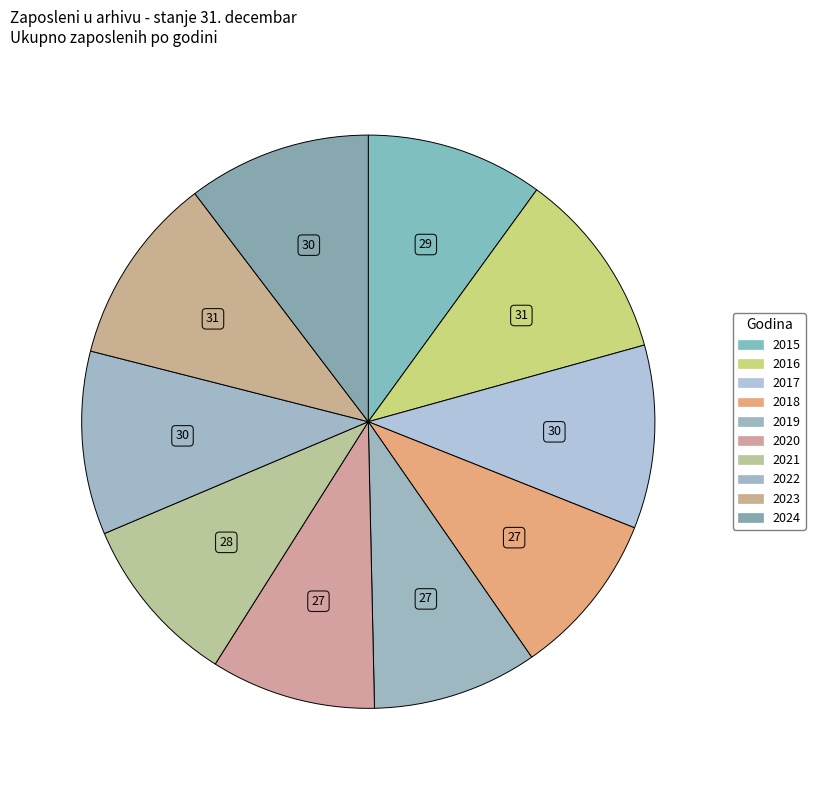

Combined, what portion of the pie is 2024 and 2016?

21.0%